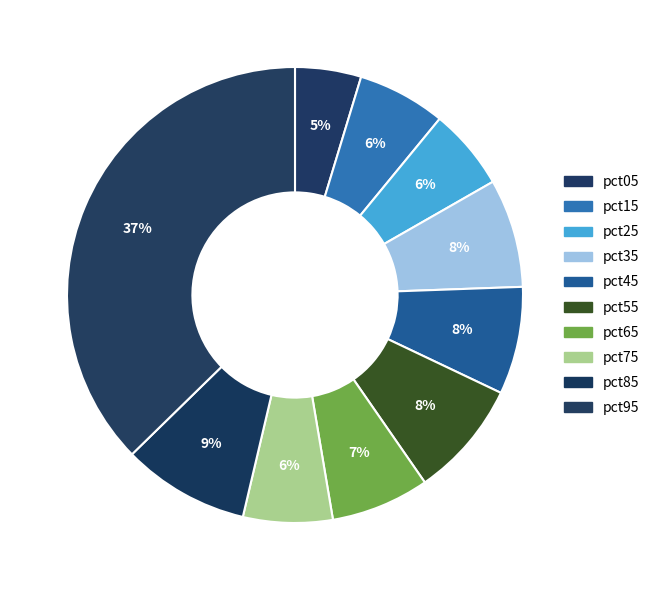

Count the number of slices in the pie.

10